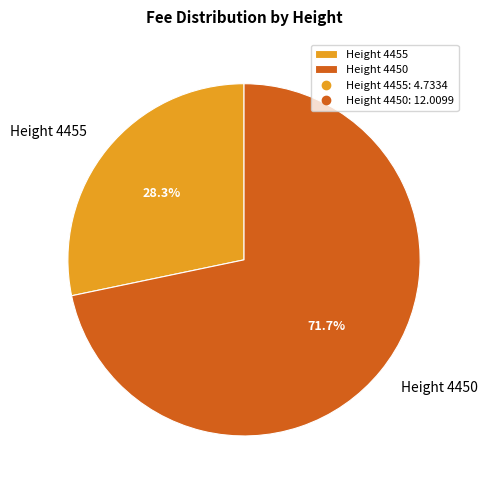

Which category has the smallest portion of the pie?

Height 4455